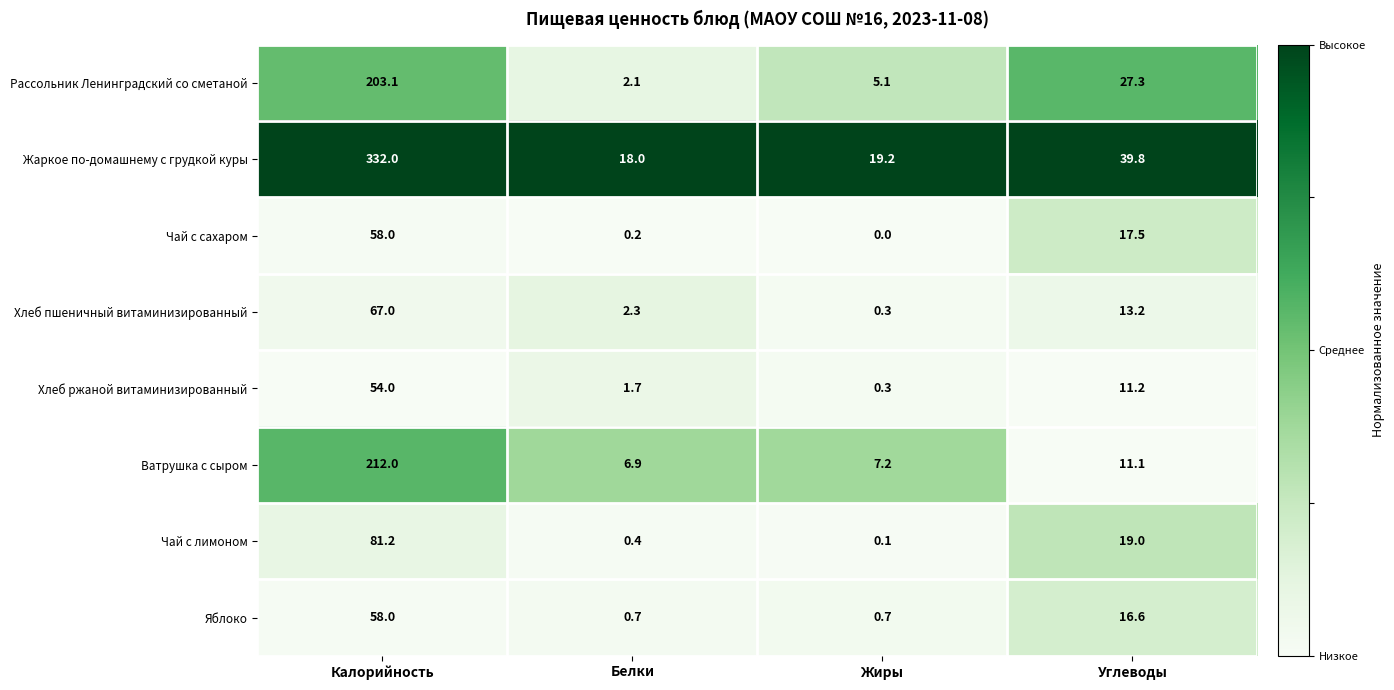

List the labels in order of Хлеб ржаной витаминизированный value, largest first.

Калорийность, Углеводы, Белки, Жиры